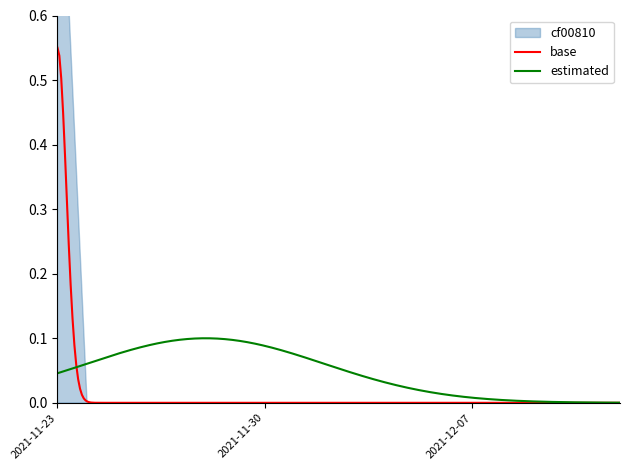

The value at 2021-12-10 is 0. True or false?

False